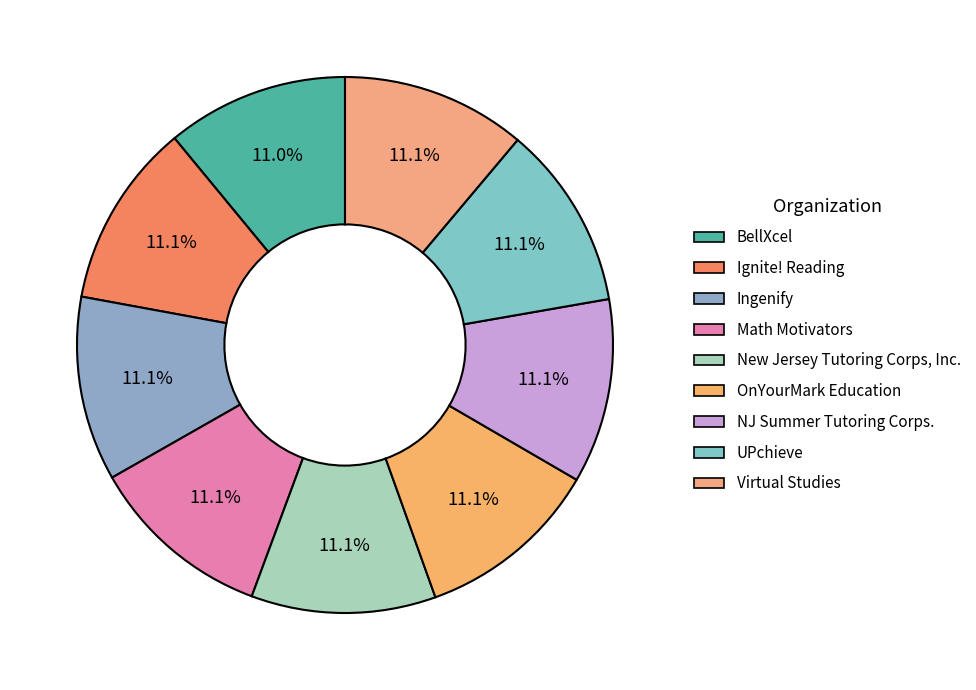

How many slices are in this pie chart?

9